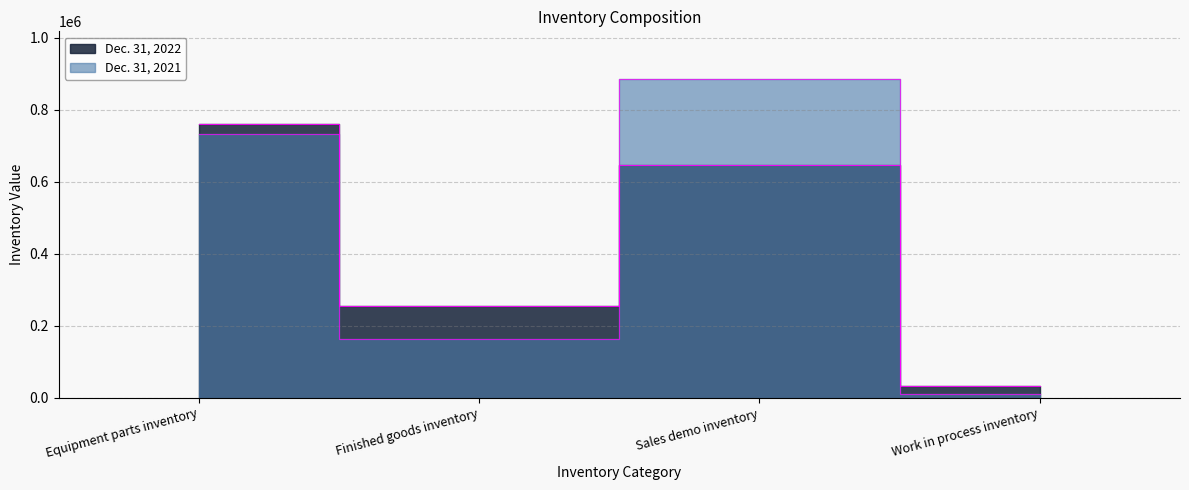

What is the total value across all series at Equipment parts inventory?

1491793